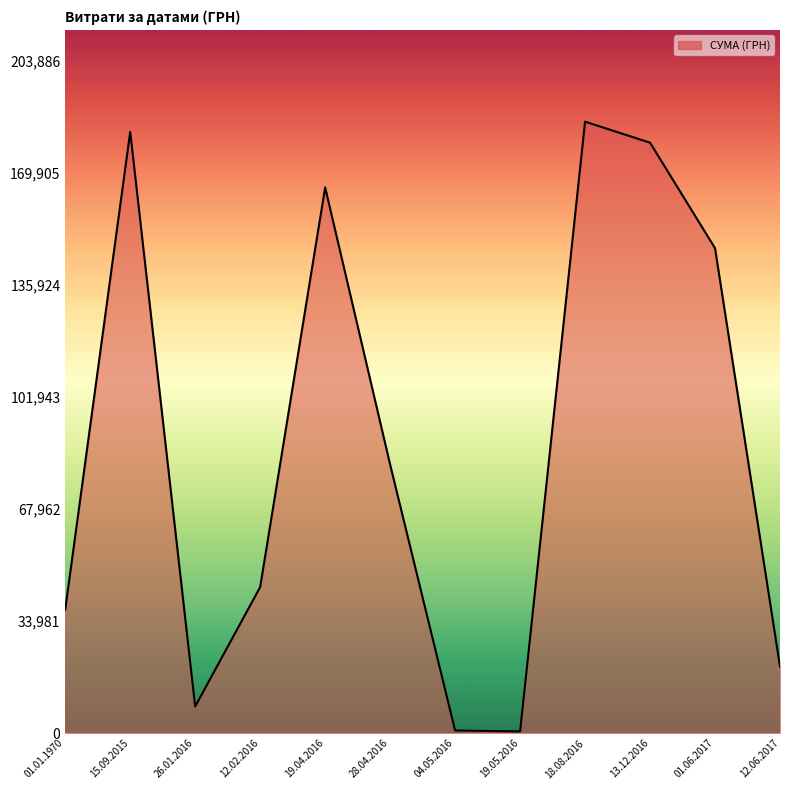

What is the maximum value shown in the chart?

185351.0